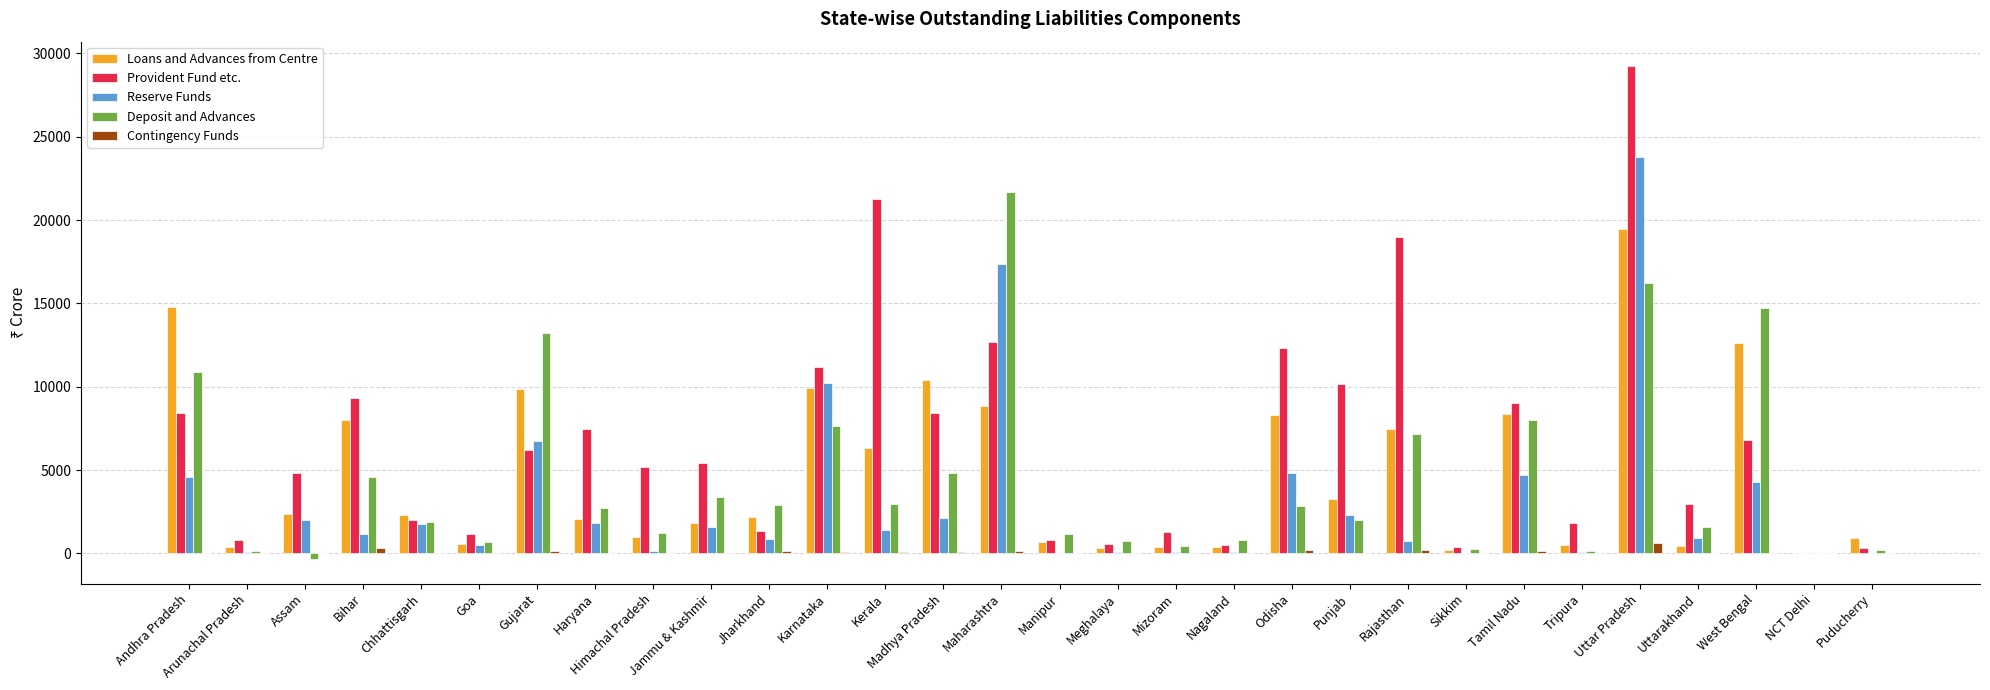

Which category has the highest value in the Deposit and Advances series?

Maharashtra